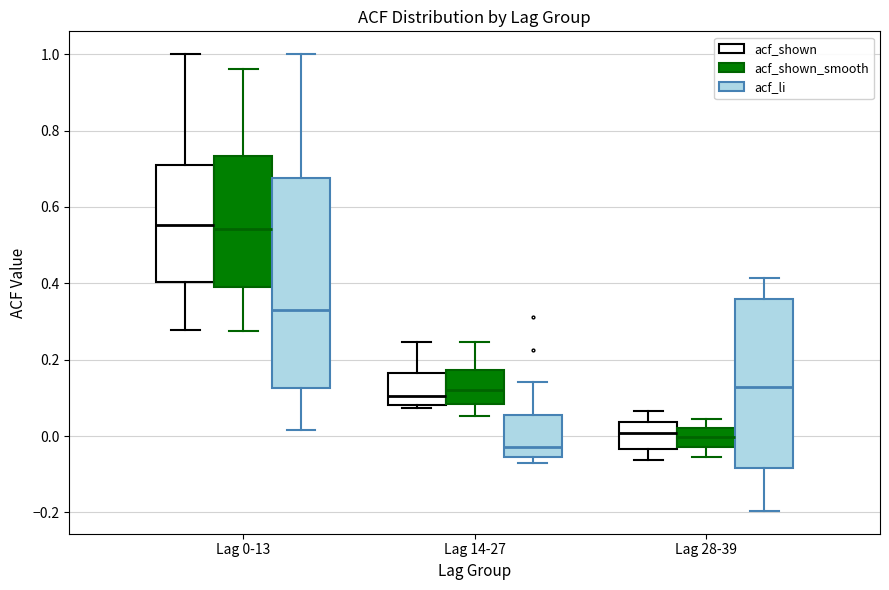

Where is the upper edge of the box for Lag 14-27 (acf_shown_smooth) on the y-axis? The values are not printed on the chart, so give them approximately, as read against the axis.

0.18